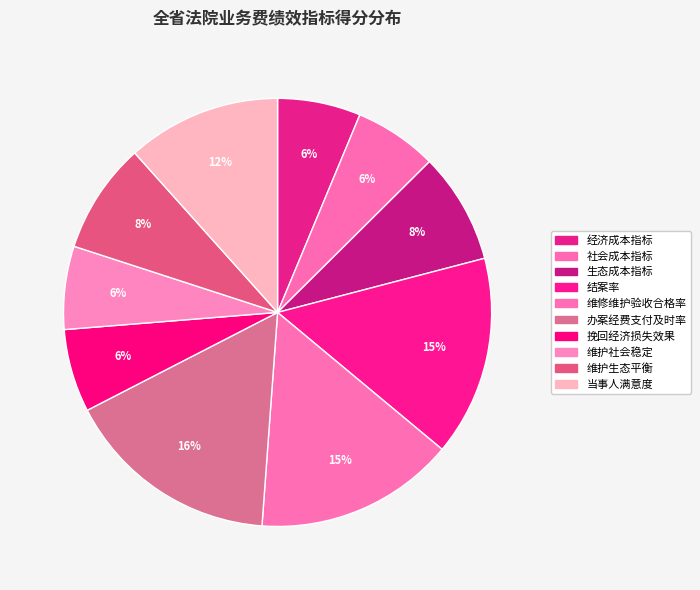

What is the largest slice in the pie chart?

办案经费支付及时率